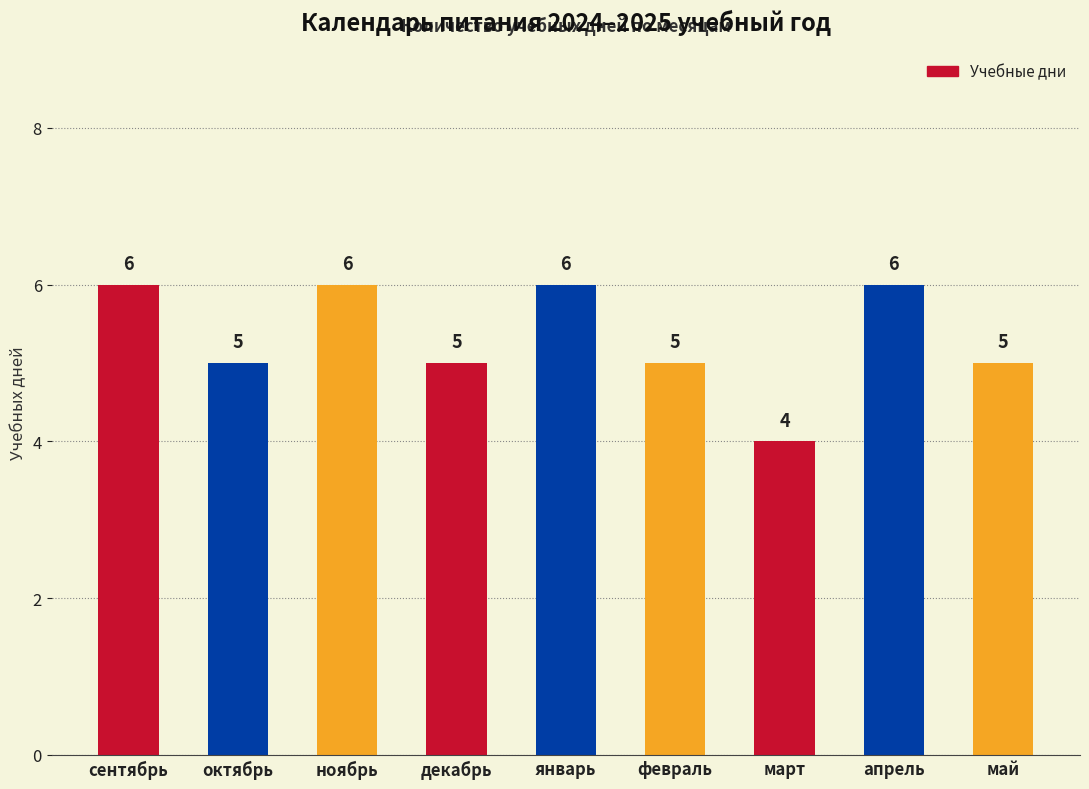

What is the label of the 7th bar from the left?

март